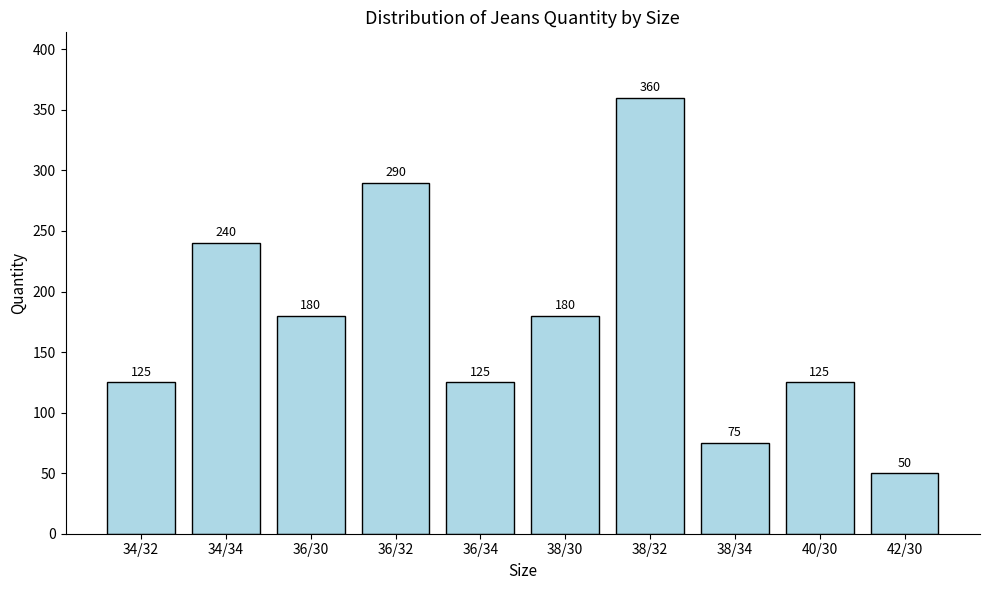

True or false: the data shows 290 at 36/32.

True